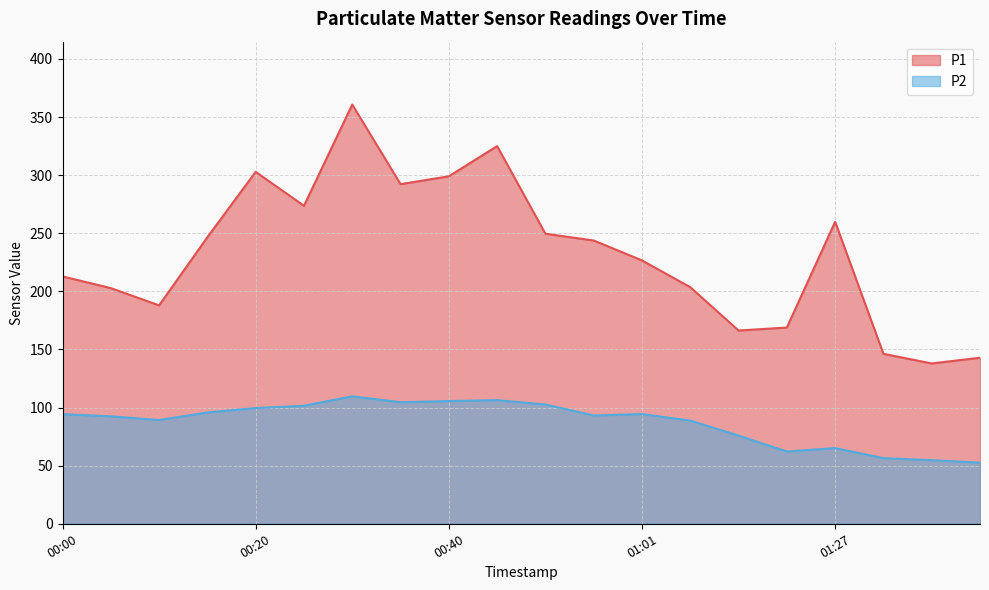

What is the label of the 13th point from the right?

00:35